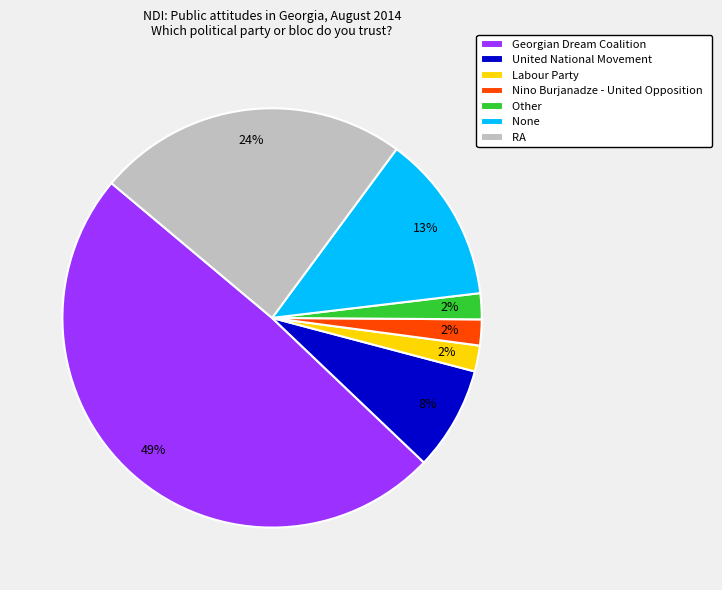

How many slices are in this pie chart?

7